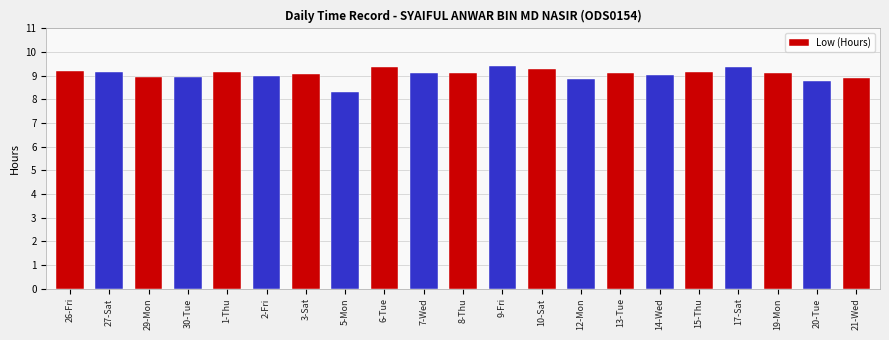

What is the label of the 16th bar from the right?

2-Fri